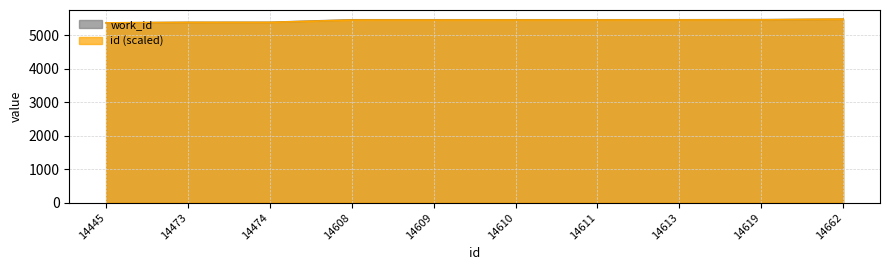

At how many categories does at least one series exceed 5472?

1